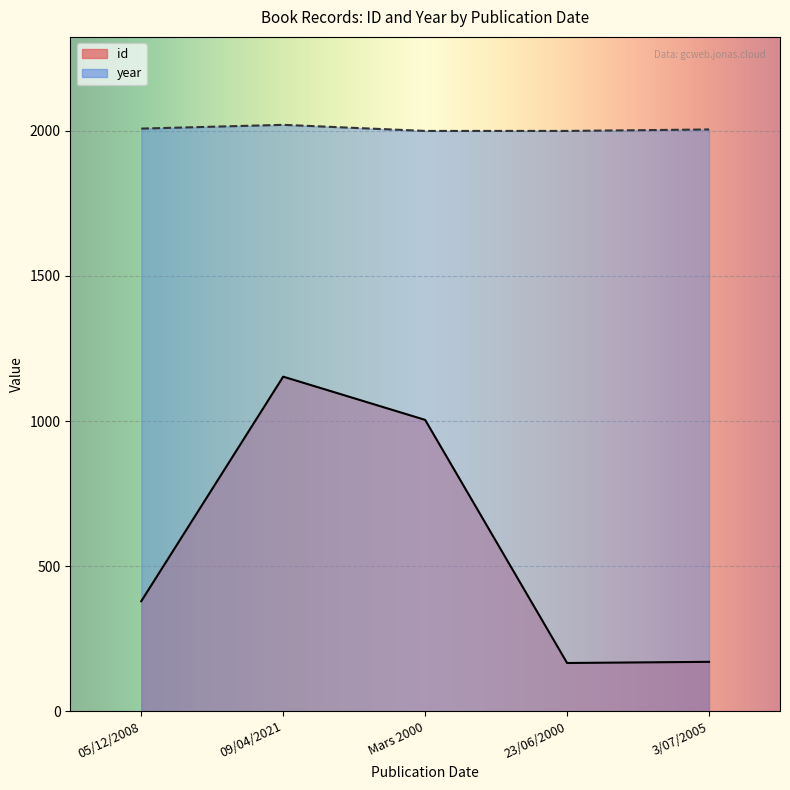

Count the number of categories in the chart.

5